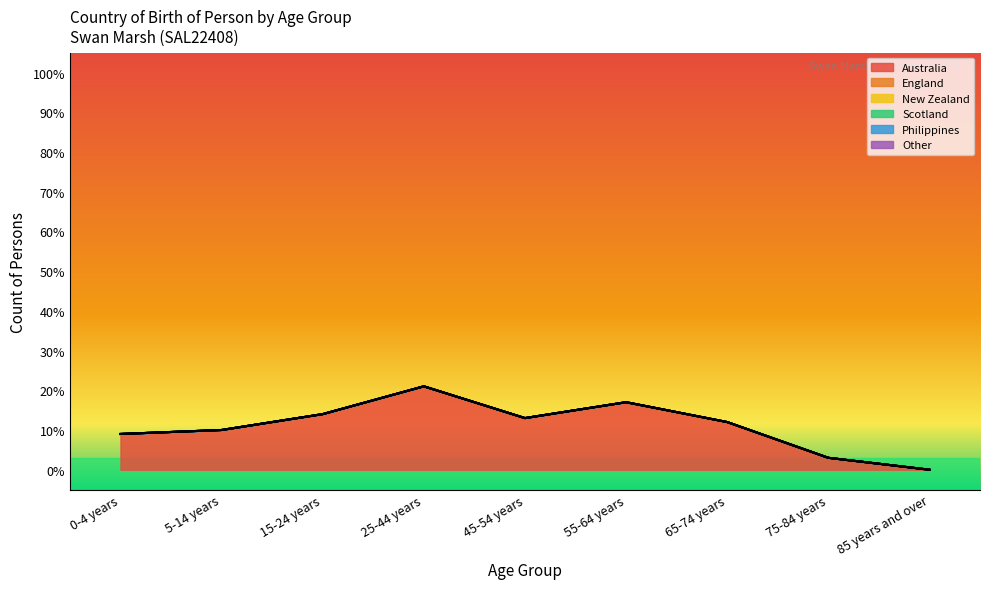

Which series has the widest spread of values?

Australia